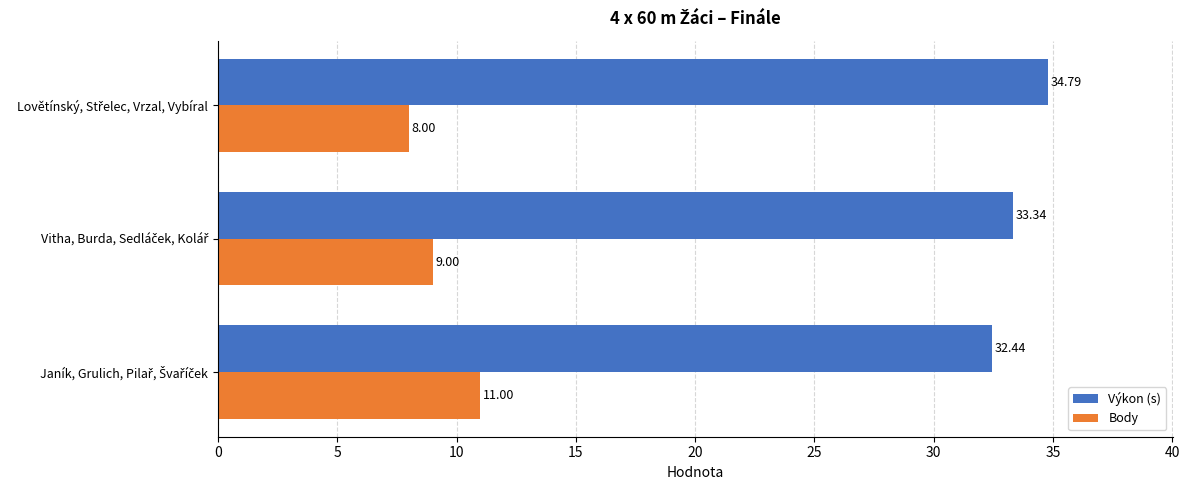

What is the sum of all Body values?

28.0